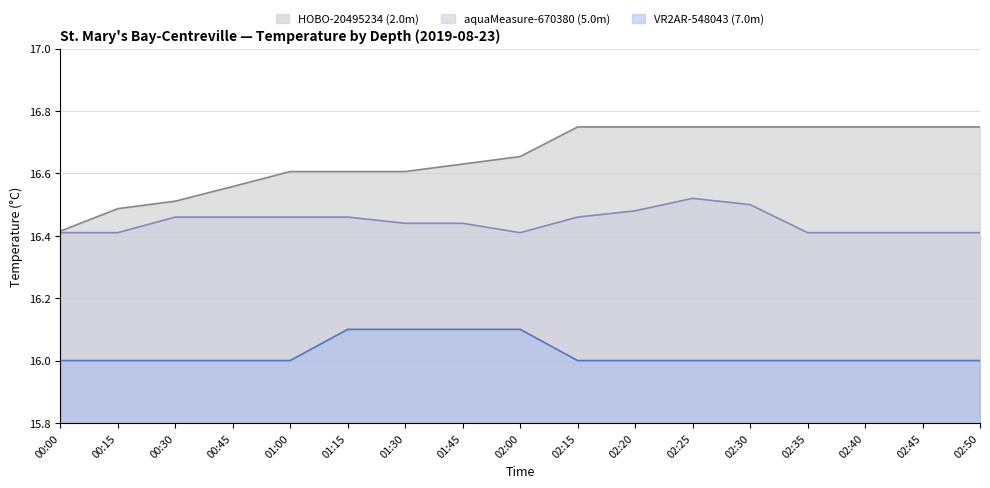

Reading right to left, what are all the values shown in this chart?

HOBO-20495234 (2.0m): 02:50=16.7	02:45=16.7	02:40=16.7	02:35=16.7	02:30=16.7	02:25=16.7	02:20=16.7	02:15=16.7	02:00=16.7	01:45=16.6	01:30=16.6	01:15=16.6	01:00=16.6	00:45=16.6	00:30=16.5	00:15=16.5	00:00=16.4
aquaMeasure-670380 (5.0m): 02:50=16.4	02:45=16.4	02:40=16.4	02:35=16.4	02:30=16.5	02:25=16.5	02:20=16.5	02:15=16.5	02:00=16.4	01:45=16.4	01:30=16.4	01:15=16.5	01:00=16.5	00:45=16.5	00:30=16.5	00:15=16.4	00:00=16.4
VR2AR-548043 (7.0m): 02:50=16.0	02:45=16.0	02:40=16.0	02:35=16.0	02:30=16.0	02:25=16.0	02:20=16.0	02:15=16.0	02:00=16.1	01:45=16.1	01:30=16.1	01:15=16.1	01:00=16.0	00:45=16.0	00:30=16.0	00:15=16.0	00:00=16.0